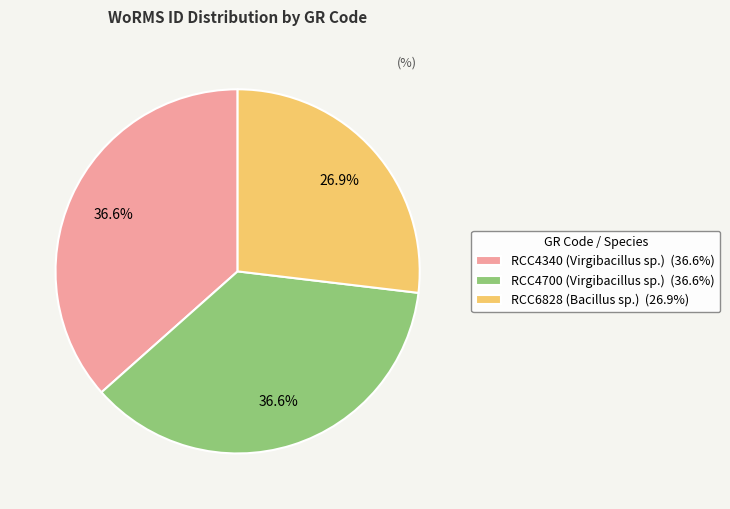

The RCC4340 (Virgibacillus sp.) slice represents 31% of the pie. True or false?

False